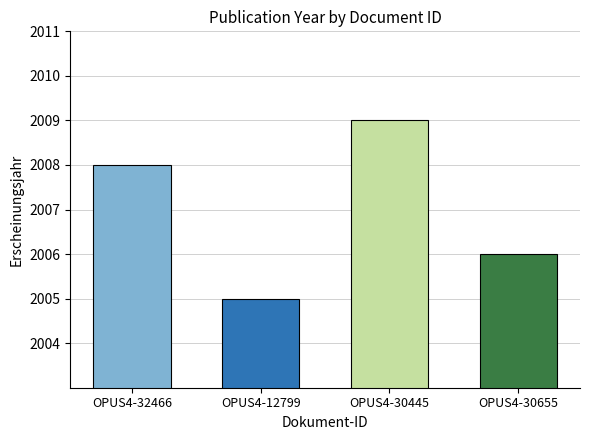

True or false: the data shows 2008 at OPUS4-32466.

True